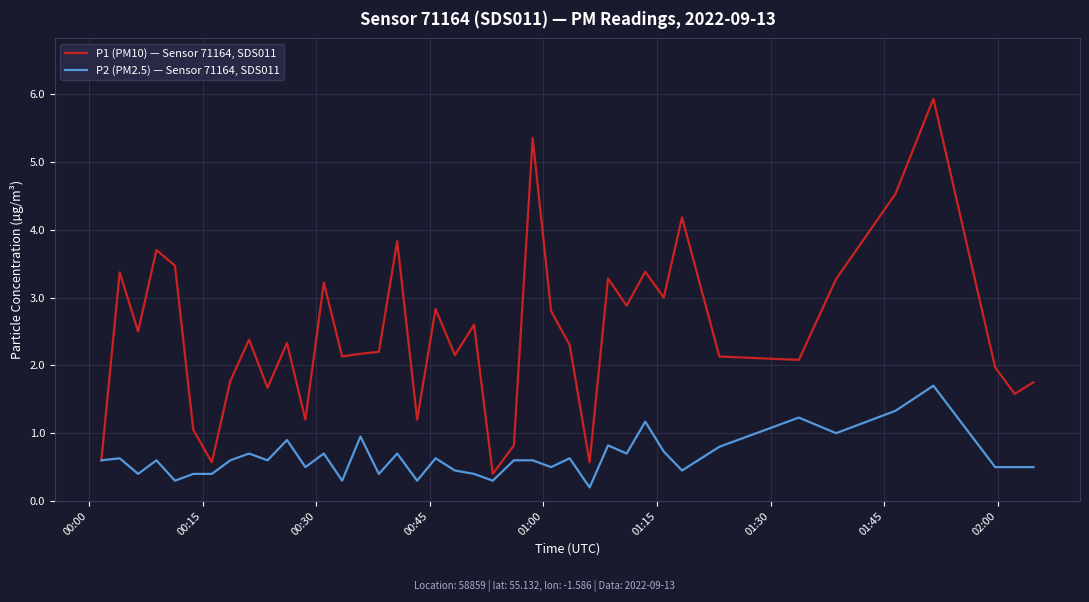

True or false: P2 (PM2.5) — Sensor 71164, SDS011 has more than 1 interior local peaks.

True